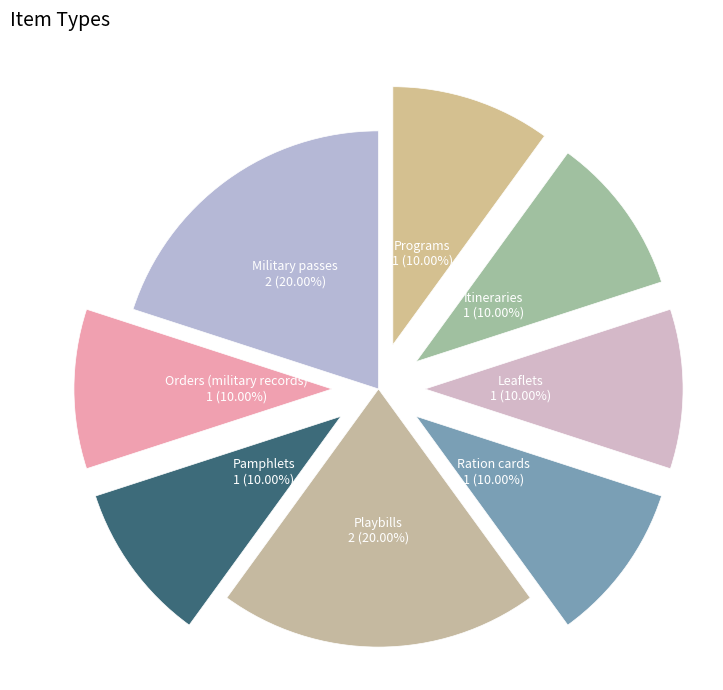

Is the sum of Military passes and Itineraries greater than half?

No